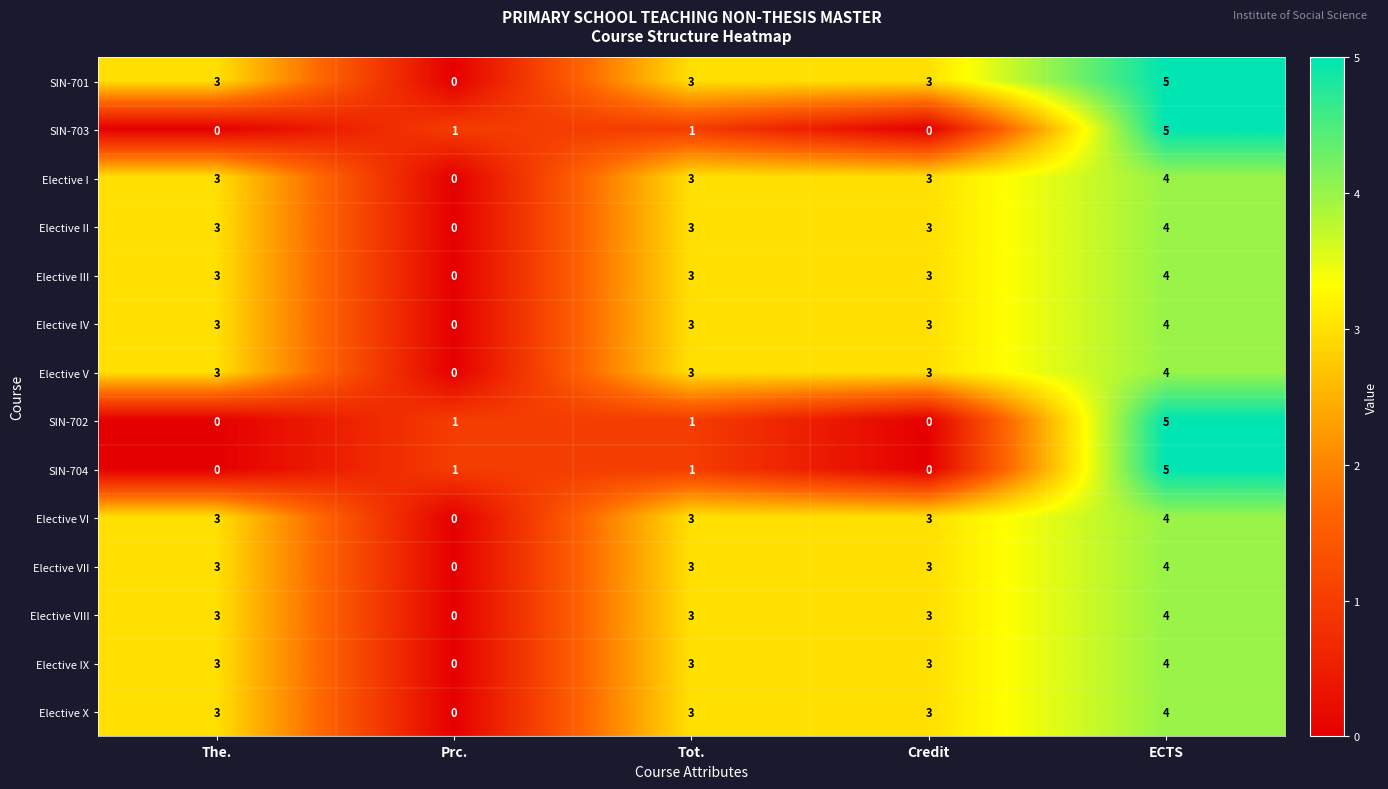

What is the total value across all series at Tot.?

36